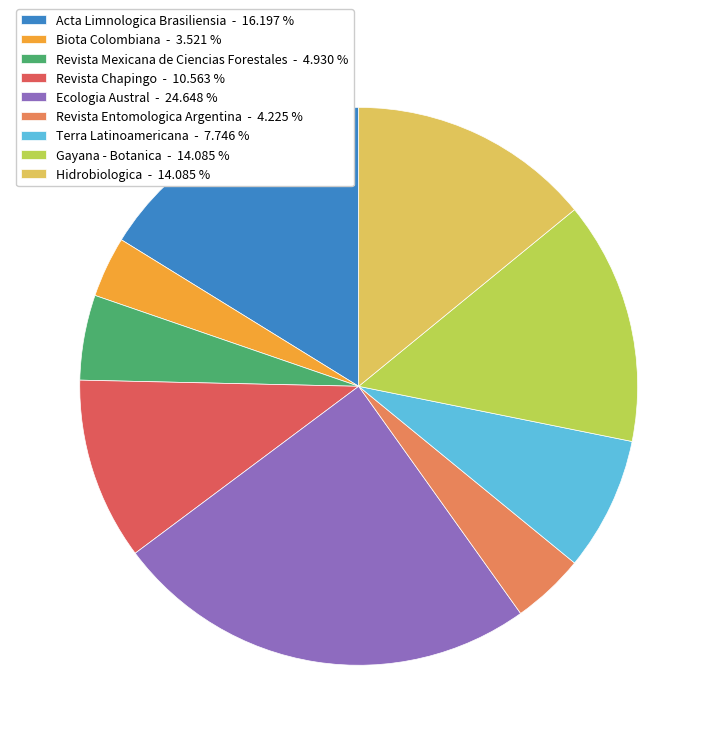

Does Revista Chapingo - 10.563 % account for over 50% of the chart?

No